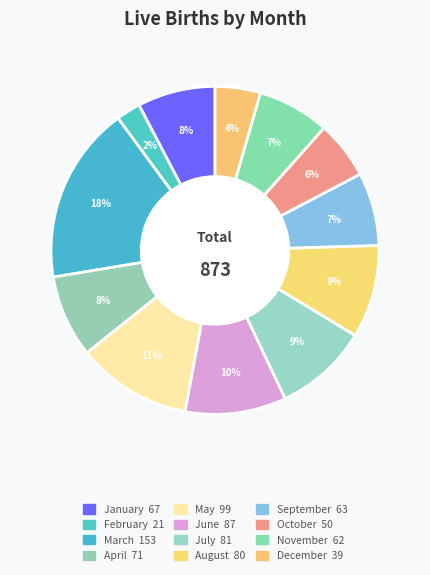

True or false: July accounts for 9% of the total.

True